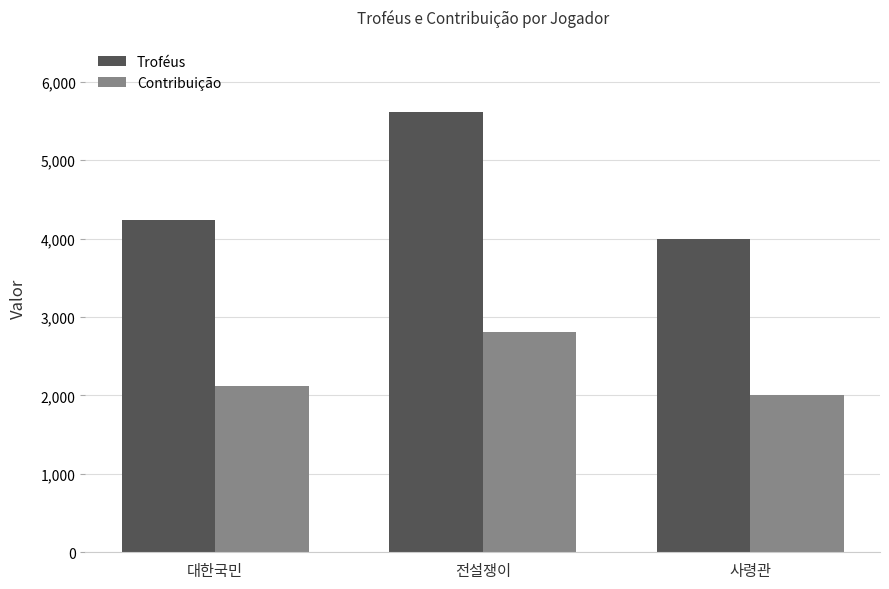

What is the smallest value displayed?

2000